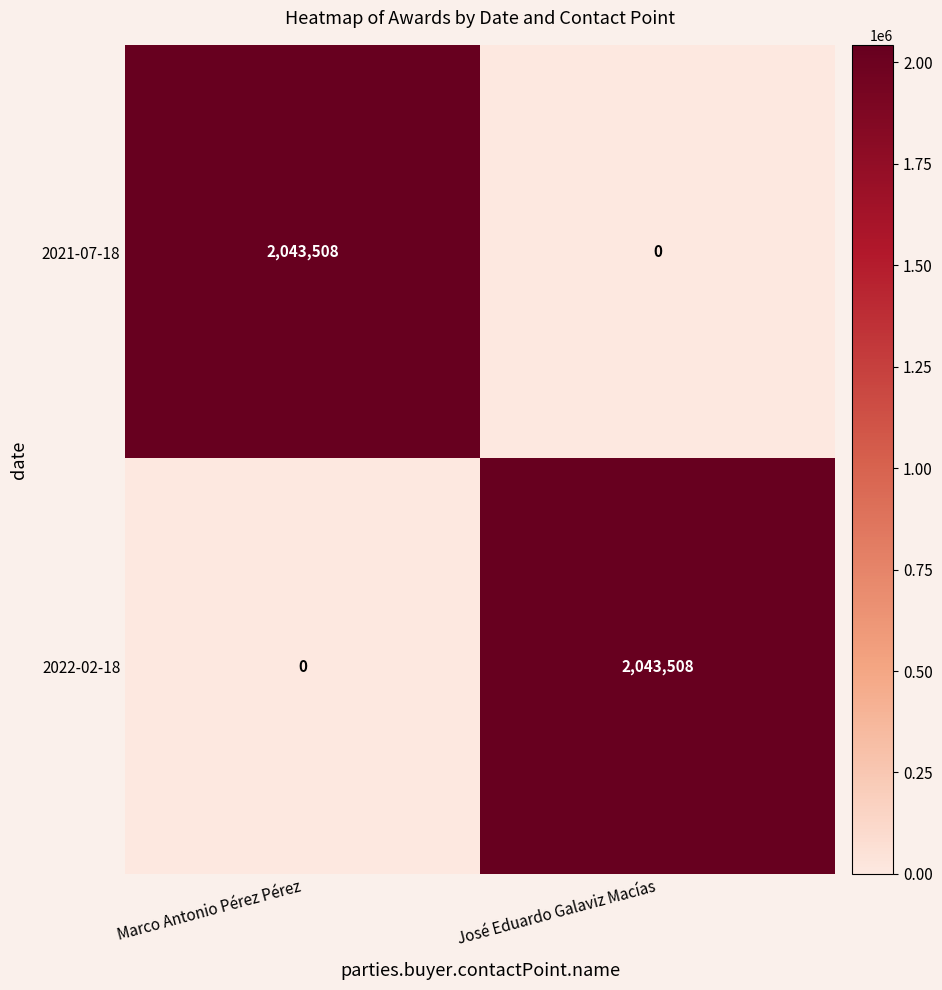

How many categories are shown in the chart?

2